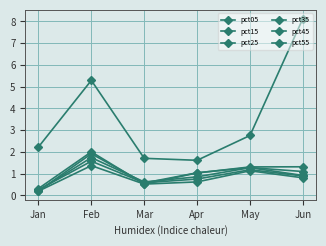

How many categories are shown in the chart?

6